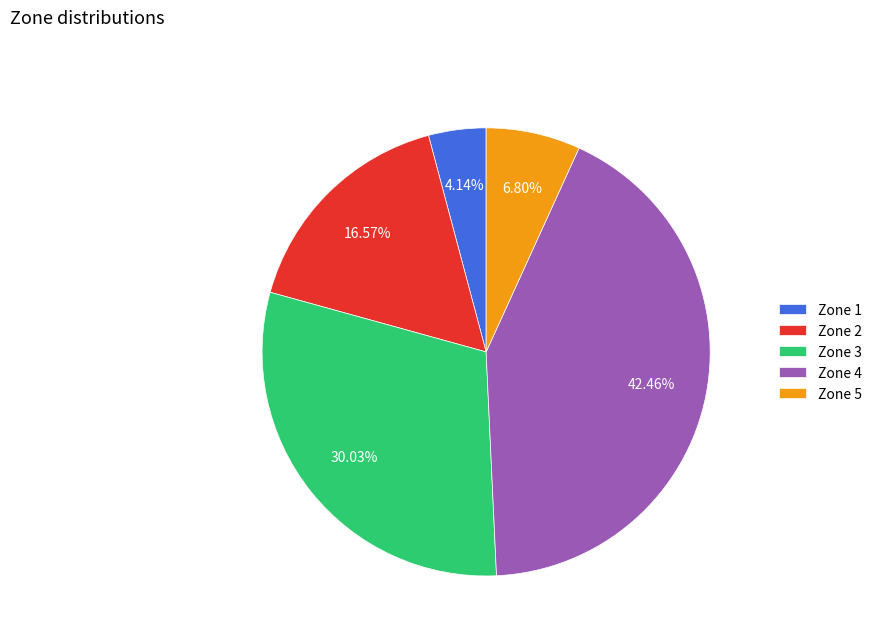

Is Zone 3 the majority of the pie?

No